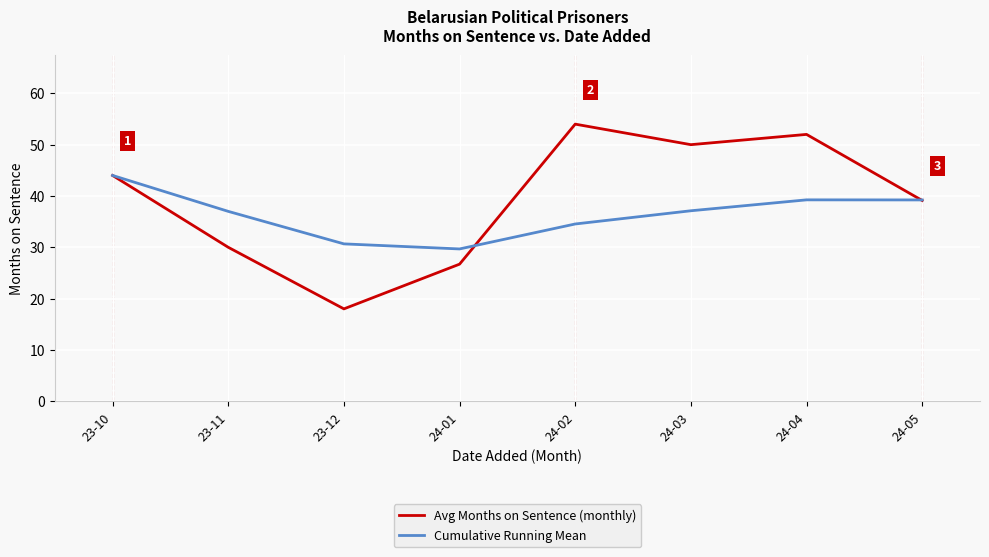

What is the spread (max minus min) of values at 24-02?

19.5